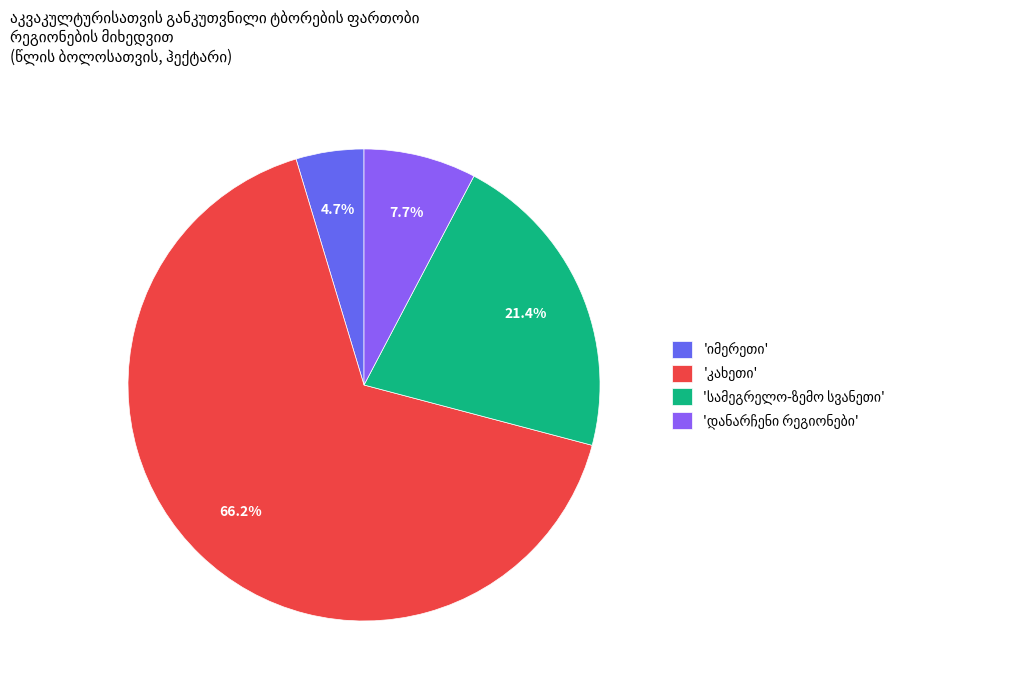

To the nearest percent, what is the average slice percentage?

25%